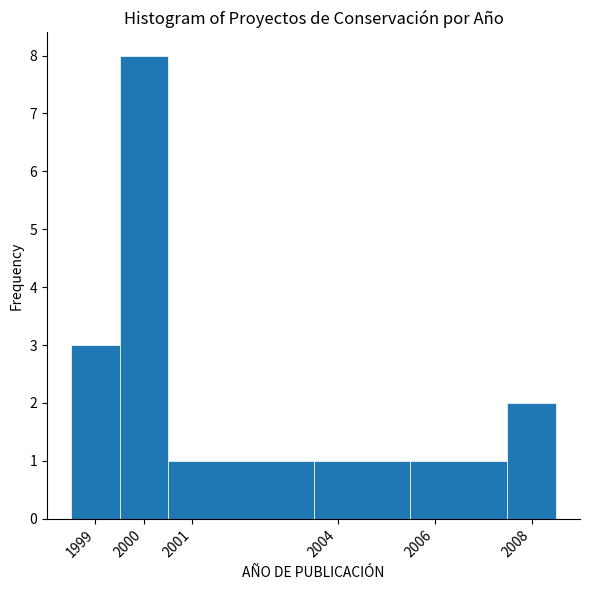

Over which range of the x-axis is the bar tallest?

1999.5 to 2000.5